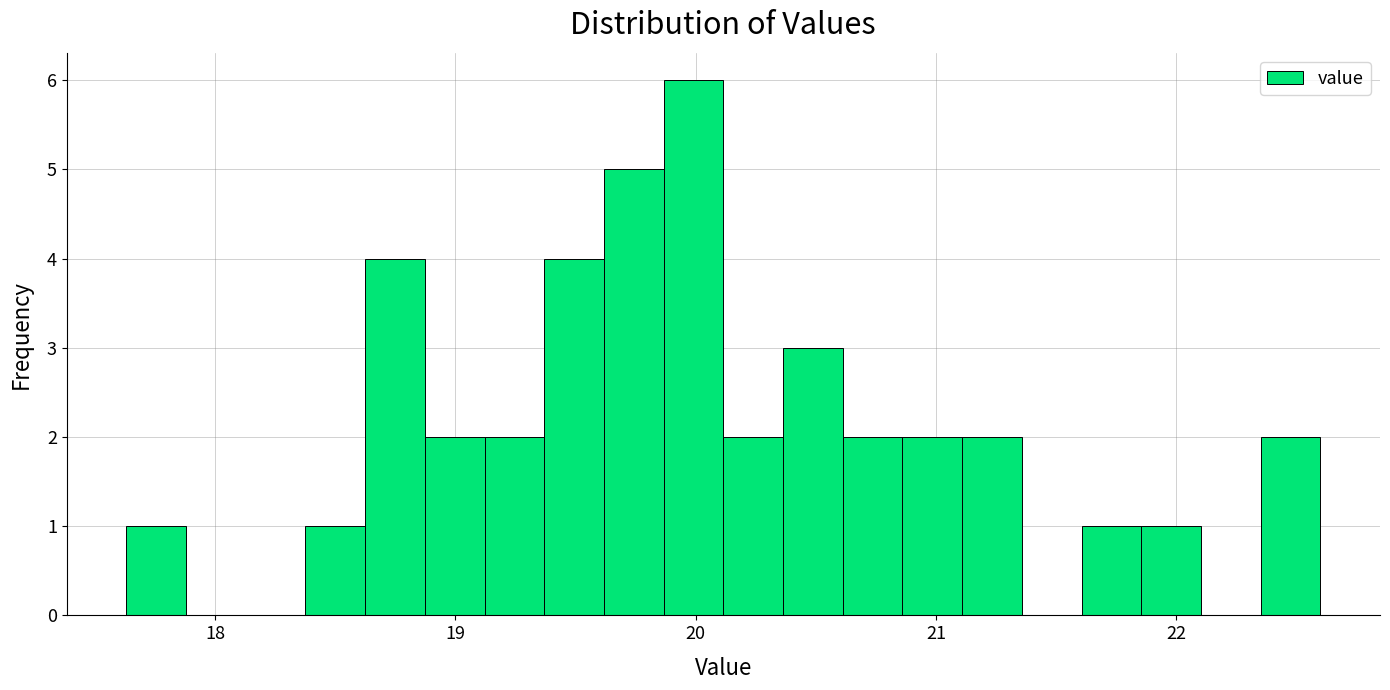

Around what value on the x-axis is the tallest bar? Give the approximate position of its centre, as read against the axis.

20.0